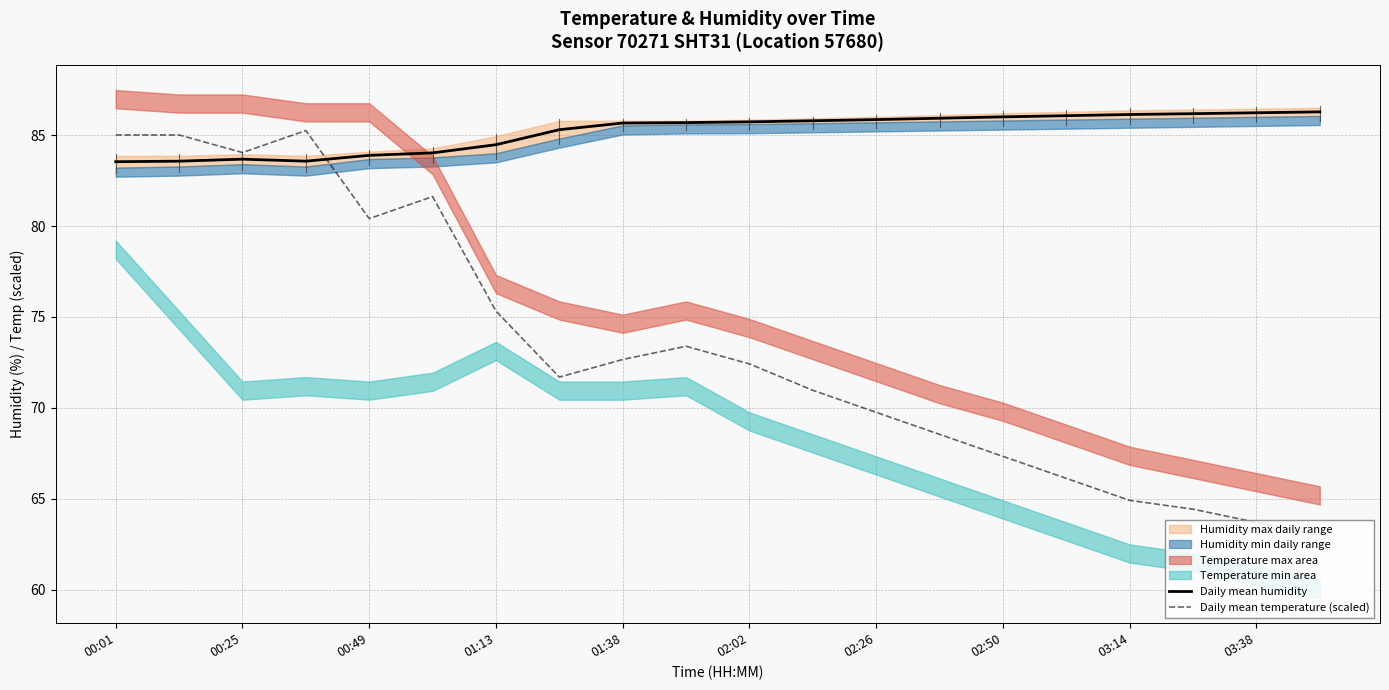

What is the lowest value of the Daily mean humidity series?

83.5